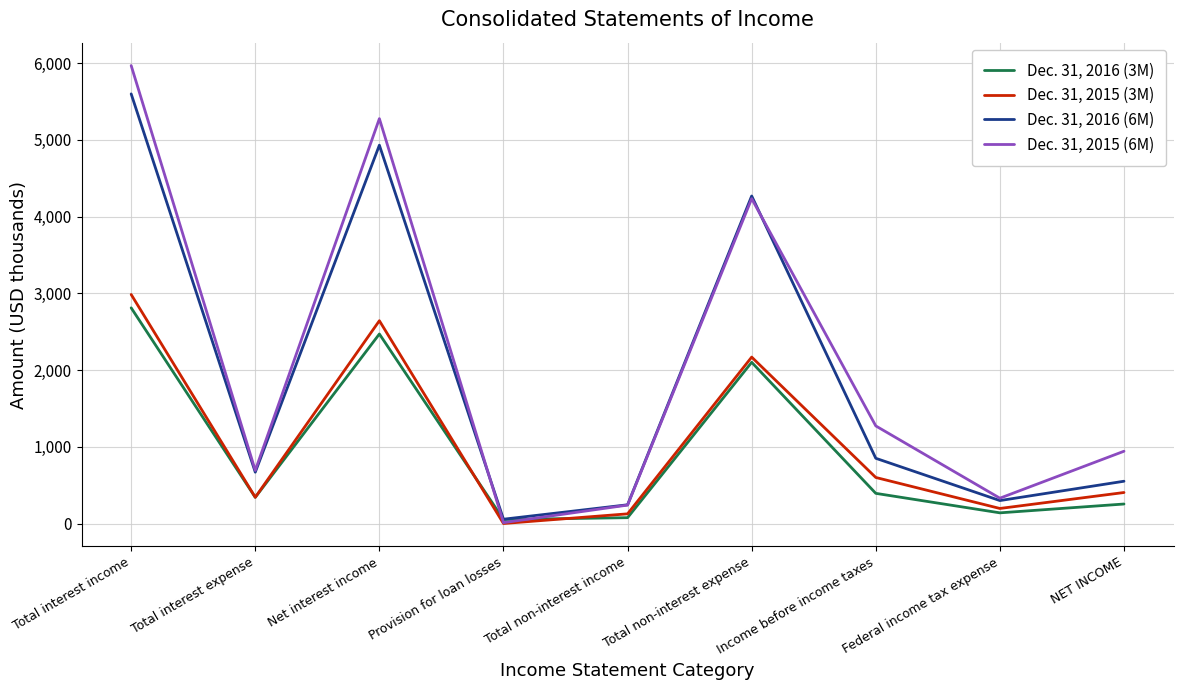

At Net interest income, list the series in order from smallest to largest.

Dec. 31, 2016 (3M), Dec. 31, 2015 (3M), Dec. 31, 2016 (6M), Dec. 31, 2015 (6M)